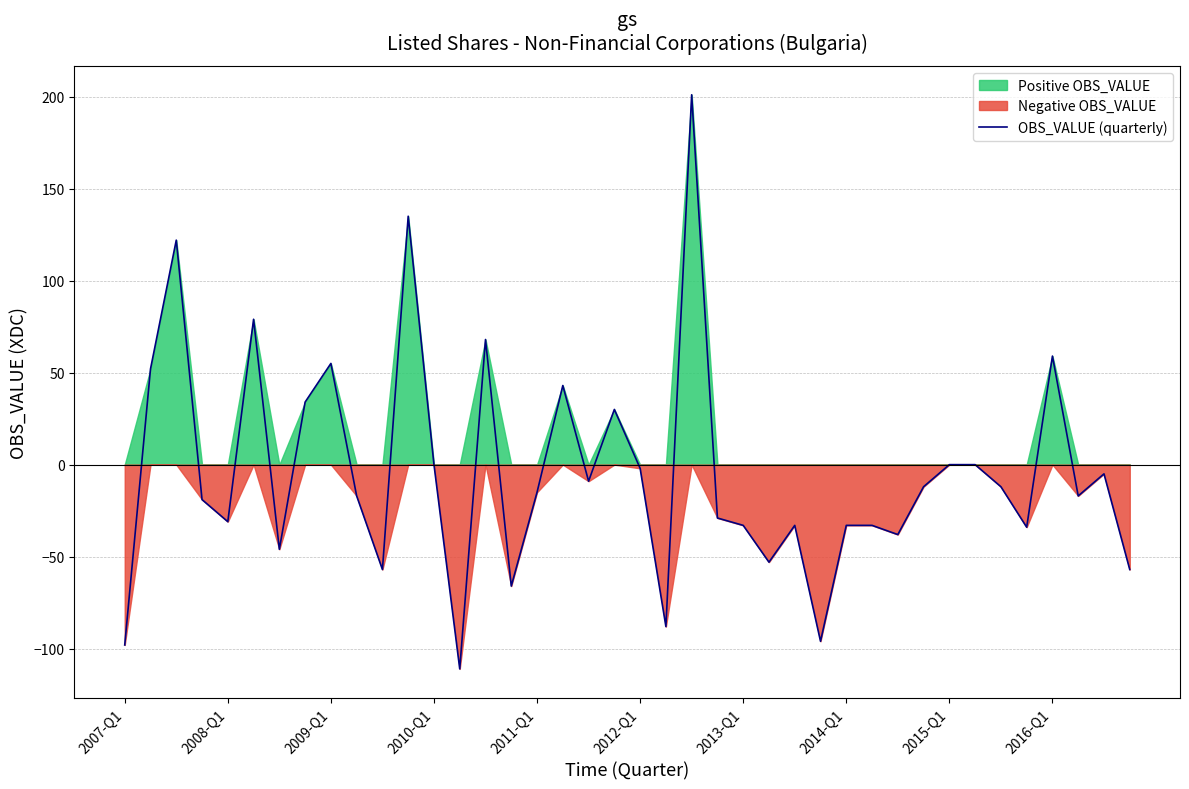

What is the highest value of the OBS_VALUE (quarterly) series?

201